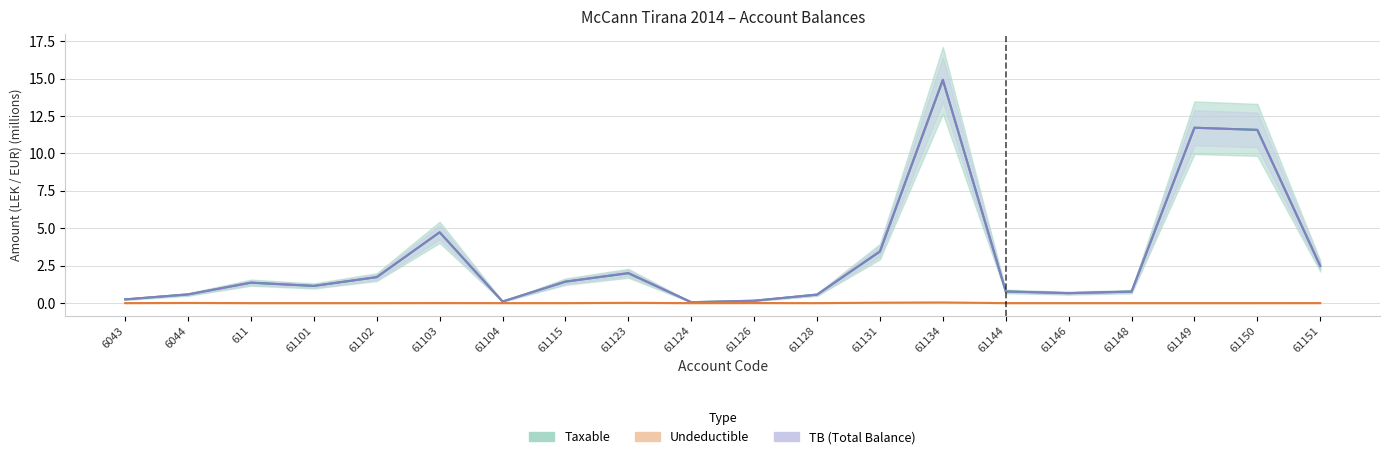

Which has a higher value, 61101 or 61124?

61101